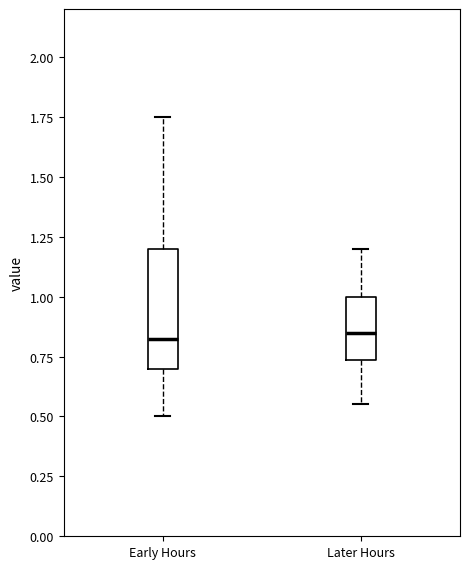

Comparing the boxes themselves (not the whiskers), which one is the tallest?

Early Hours